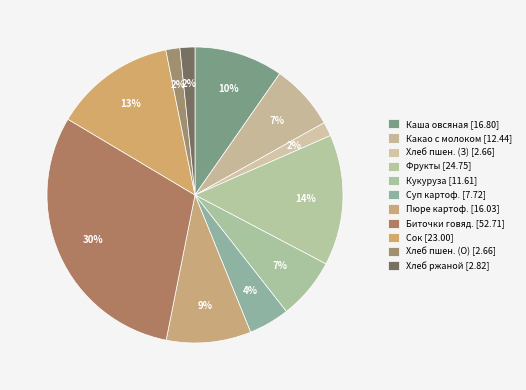

Count the number of slices in the pie.

11